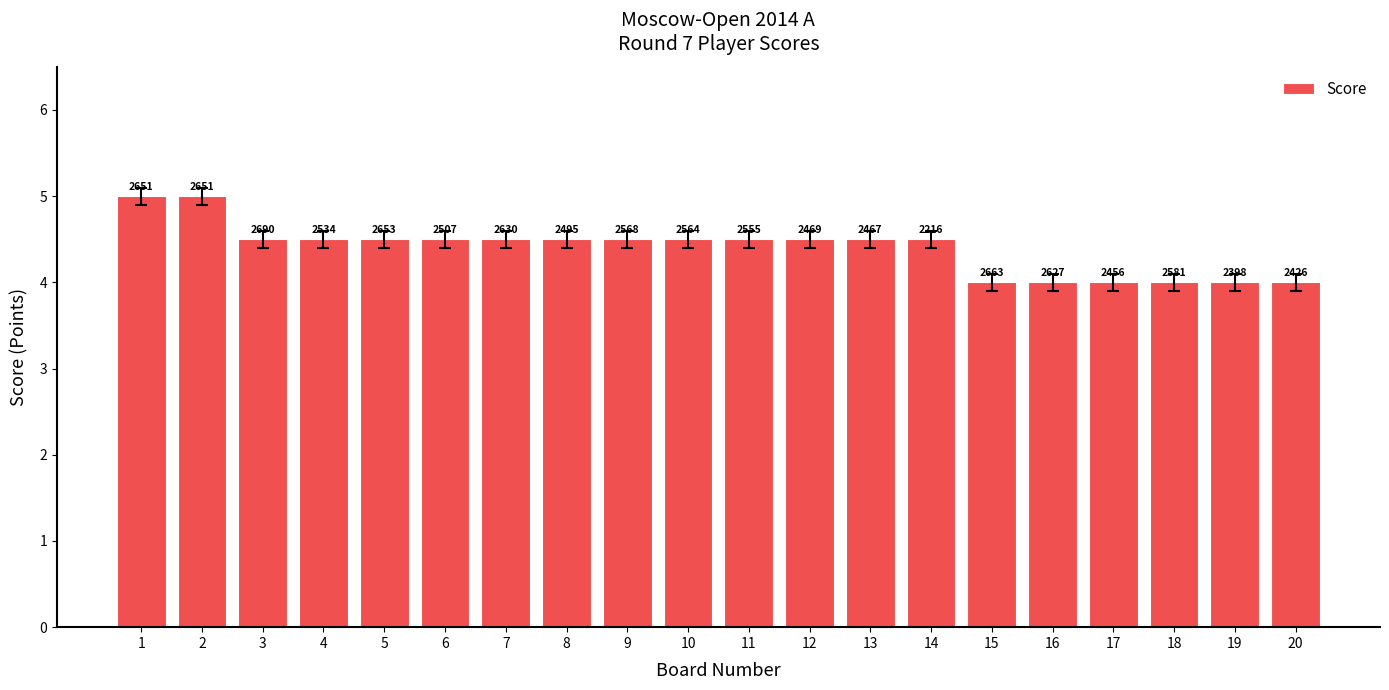

Are the bars grouped side by side (vs. stacked)?

No